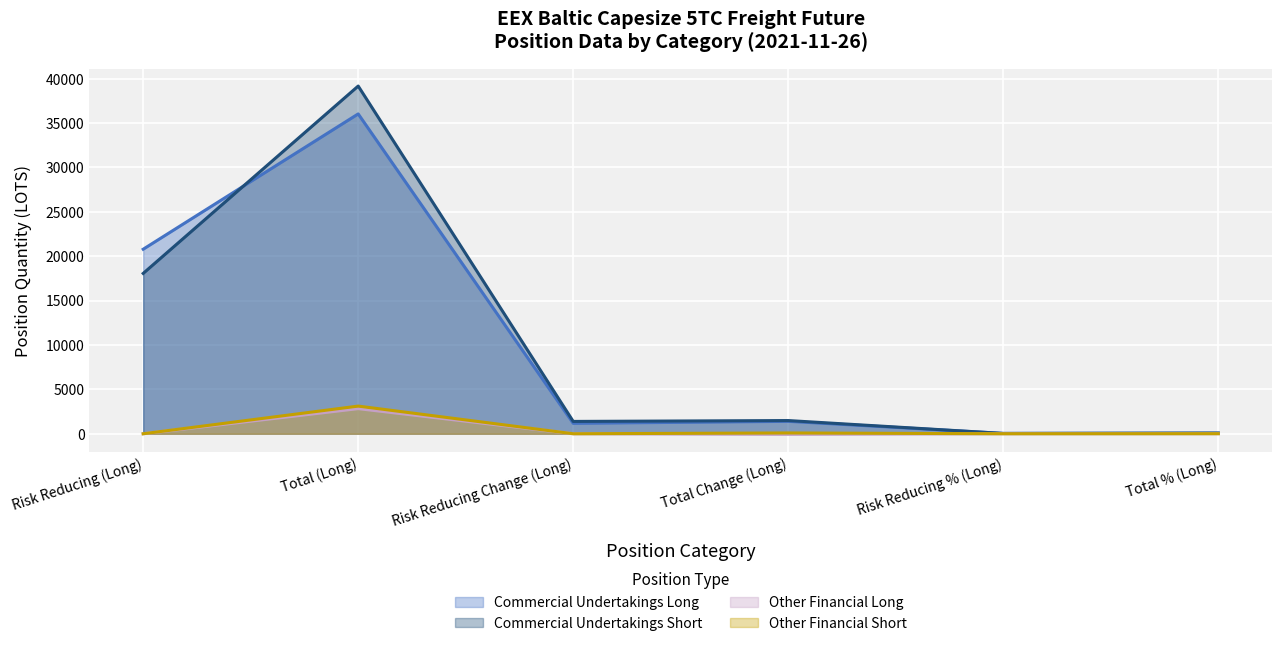

At which category is the sum across all series the highest?

Total (Long)